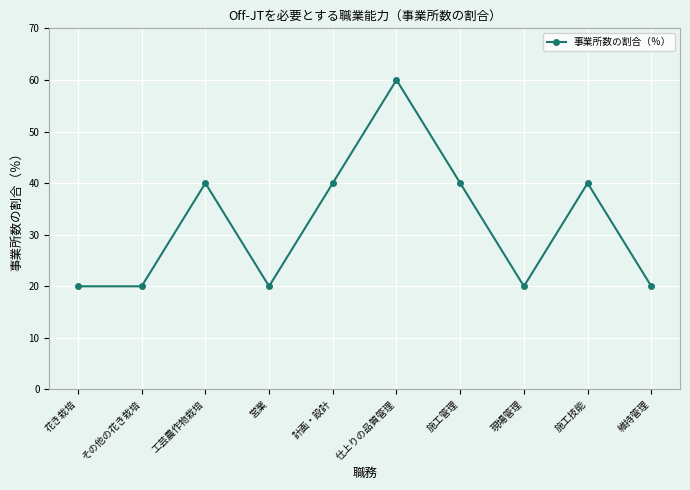

Which has a higher value, 仕上りの品質管理 or 工芸農作物栽培?

仕上りの品質管理